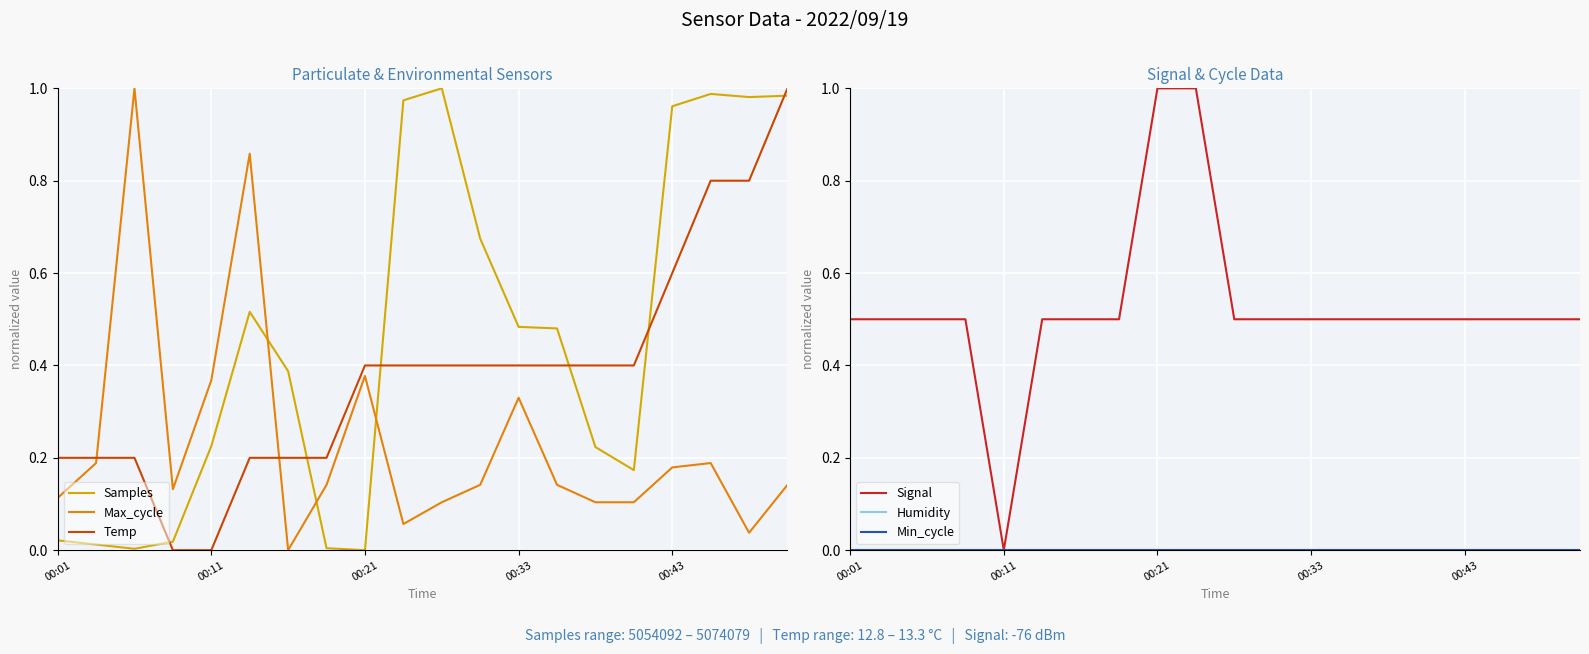

How many data points does each series have?

20